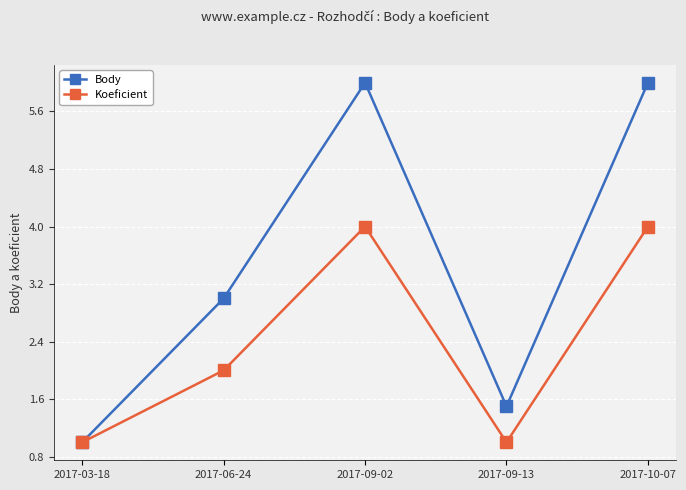

True or false: Body has more than 1 interior local peaks.

False